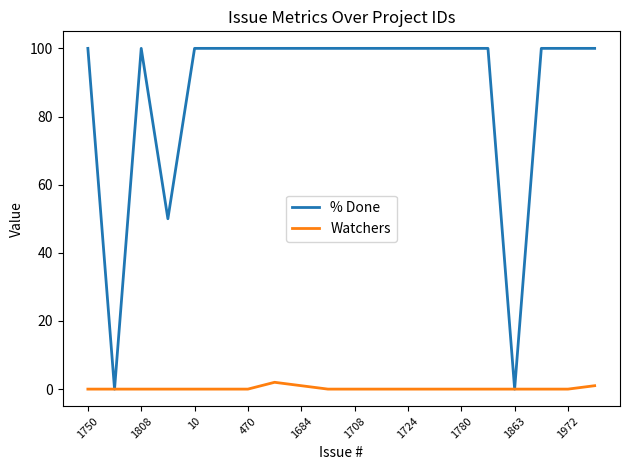

Rank the series by their average value, from lowest to highest.

Watchers, % Done